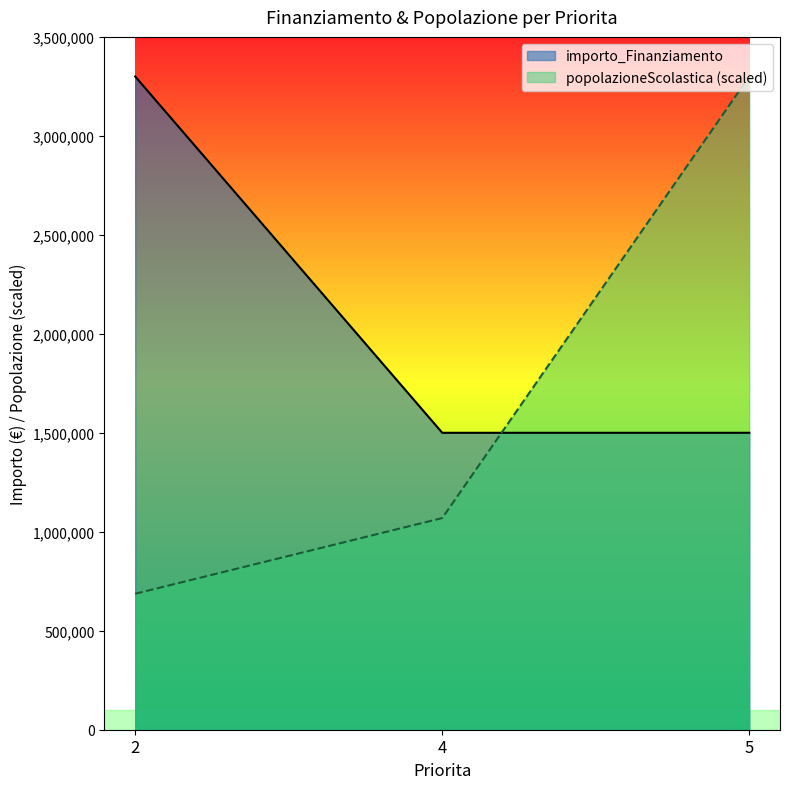

Reading right to left, extract all data points from this chart.

importo_Finanziamento: 5=1500000.0	4=1500000.0	2=3300000.0
popolazioneScolastica: 5=3300000.0	4=1069313.3	2=686909.9